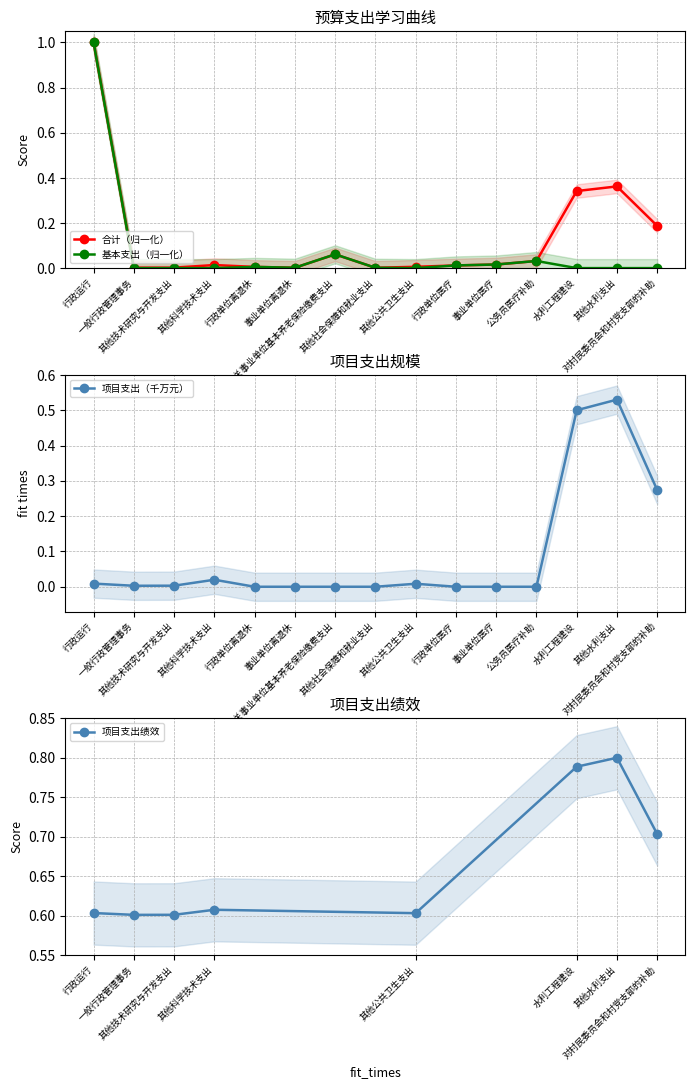

What is the maximum value for 合计?

1.0